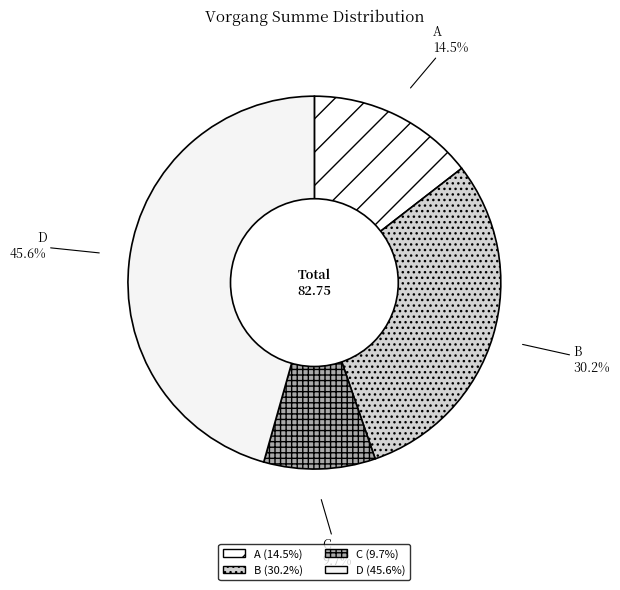

Rank the categories by value from lowest to highest.

C, A, B, D